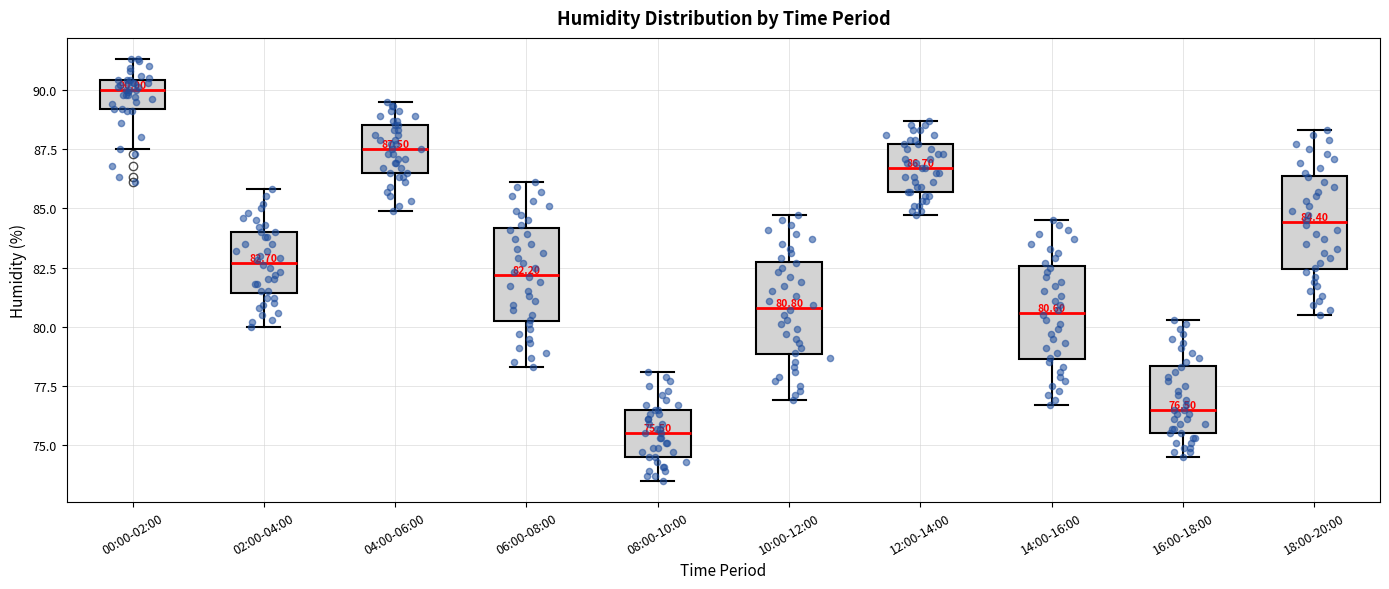

Which box has the highest median line?

00:00-02:00